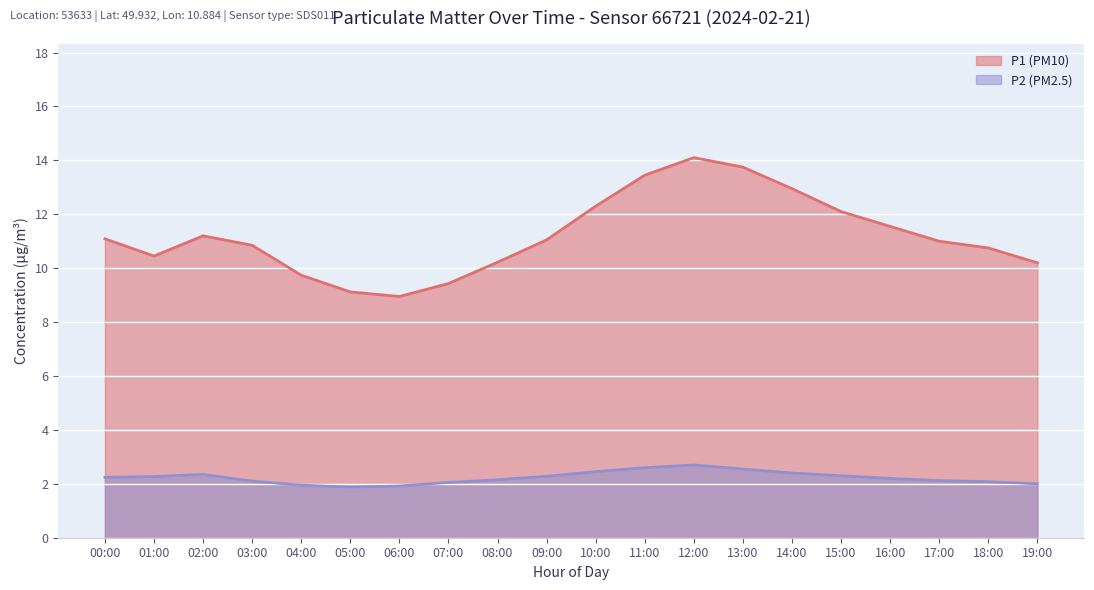

Reading left to right, what are all the values shown in this chart?

P1: 00:00=11.1	01:00=10.4	02:00=11.2	03:00=10.8	04:00=9.7	05:00=9.1	06:00=8.9	07:00=9.4	08:00=10.2	09:00=11.1	10:00=12.3	11:00=13.4	12:00=14.1	13:00=13.8	14:00=12.9	15:00=12.1	16:00=11.6	17:00=11.0	18:00=10.8	19:00=10.2
P2: 00:00=2.2	01:00=2.3	02:00=2.4	03:00=2.1	04:00=1.9	05:00=1.9	06:00=1.9	07:00=2.0	08:00=2.1	09:00=2.3	10:00=2.5	11:00=2.6	12:00=2.7	13:00=2.5	14:00=2.4	15:00=2.3	16:00=2.2	17:00=2.1	18:00=2.1	19:00=2.0